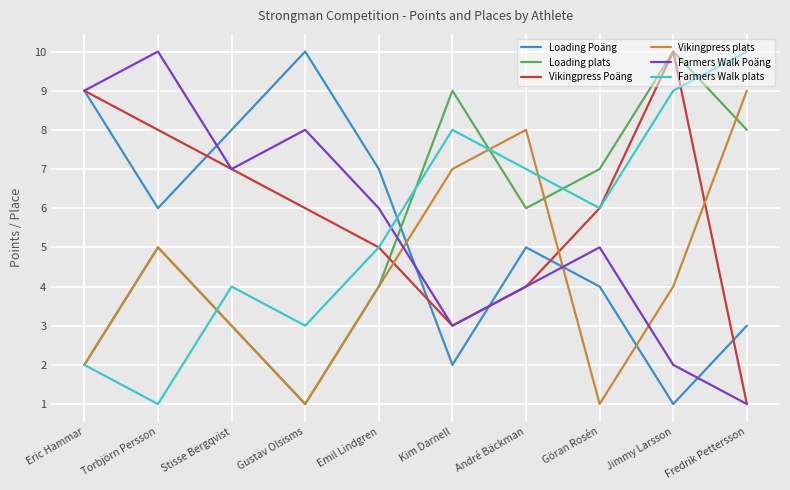

Where is Loading Poäng nearest to the value 5?

André Bäckman